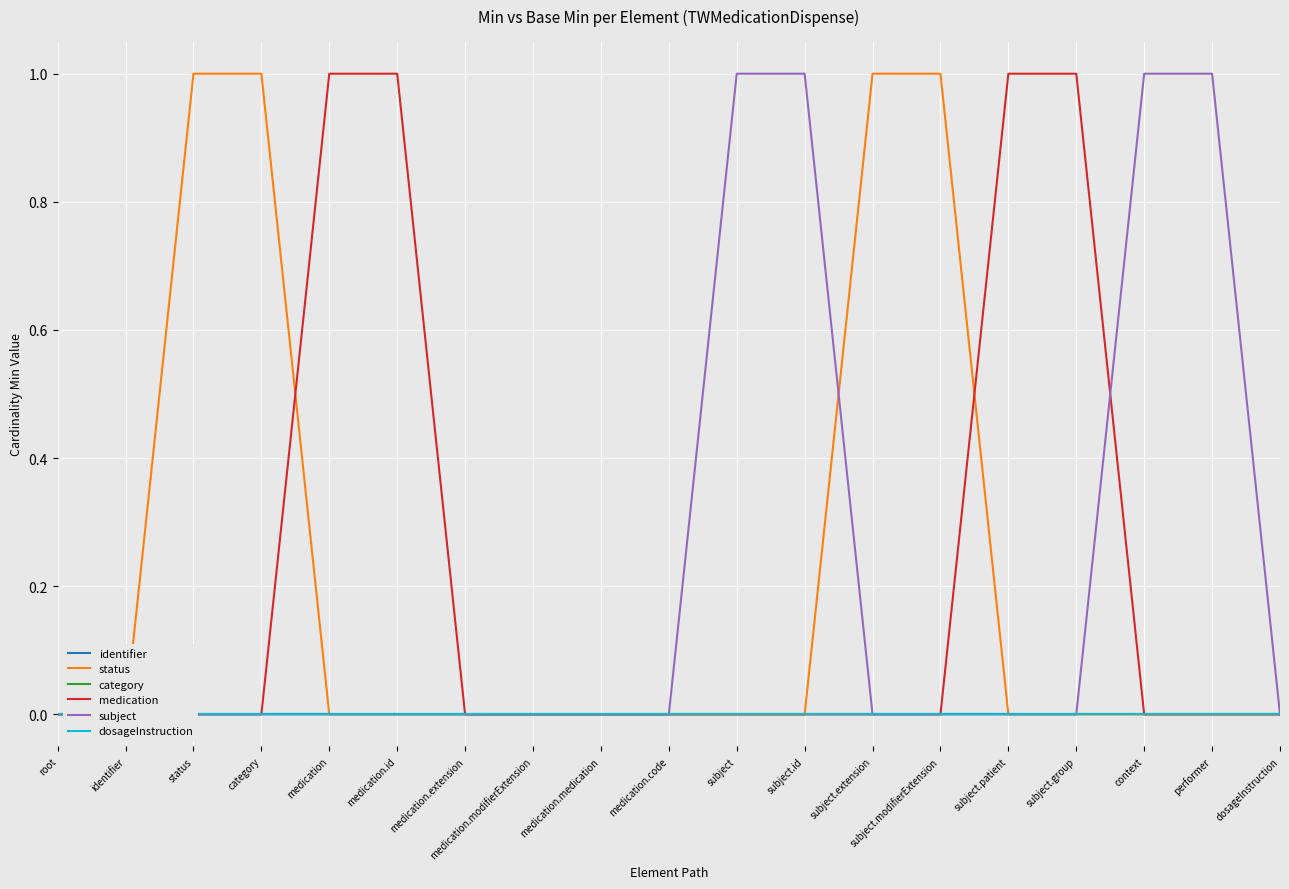

Is this an area chart (filled region under the line)?

No